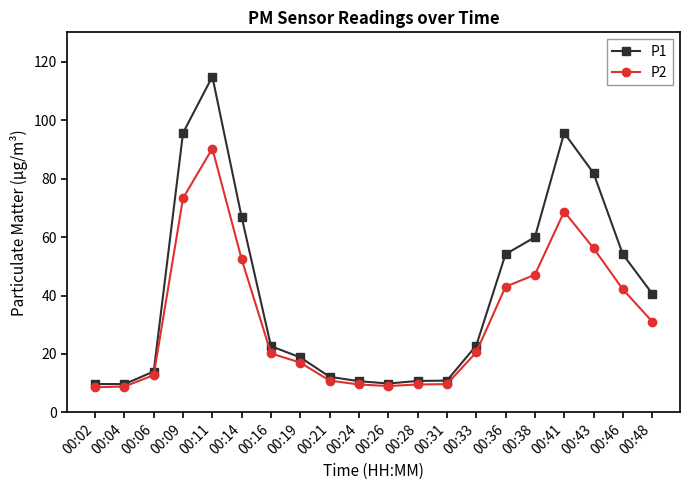

Where is P1 nearest to the value 62?

00:38